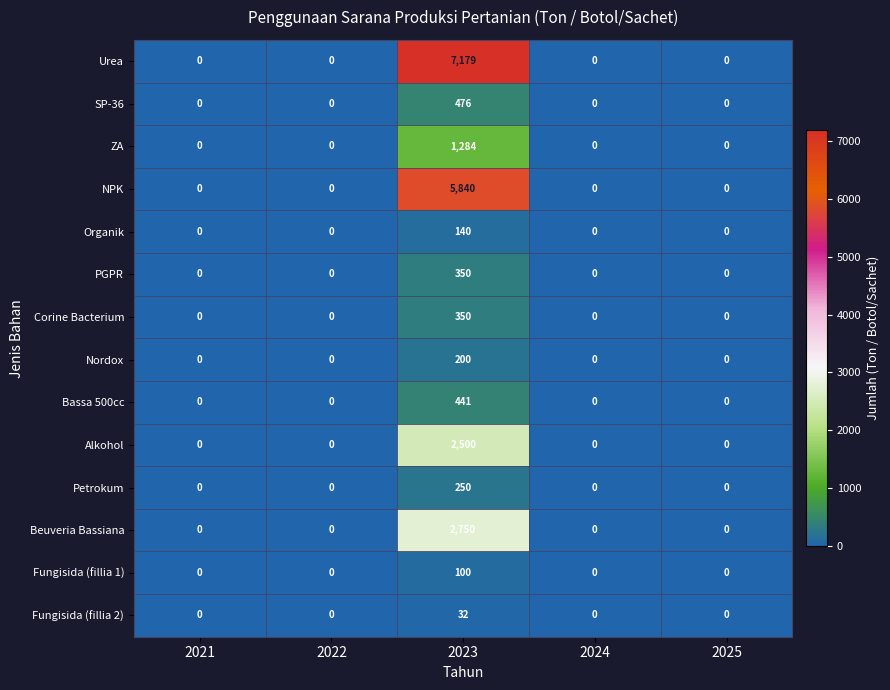

Which series has the largest total across all categories?

Urea